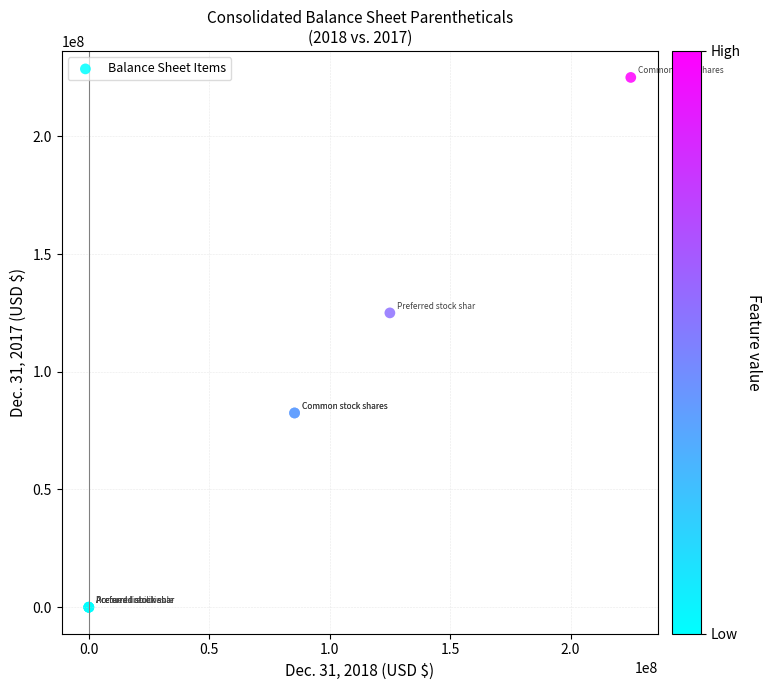

What Y value in the scatter plot is closest to 112500000?

125000000